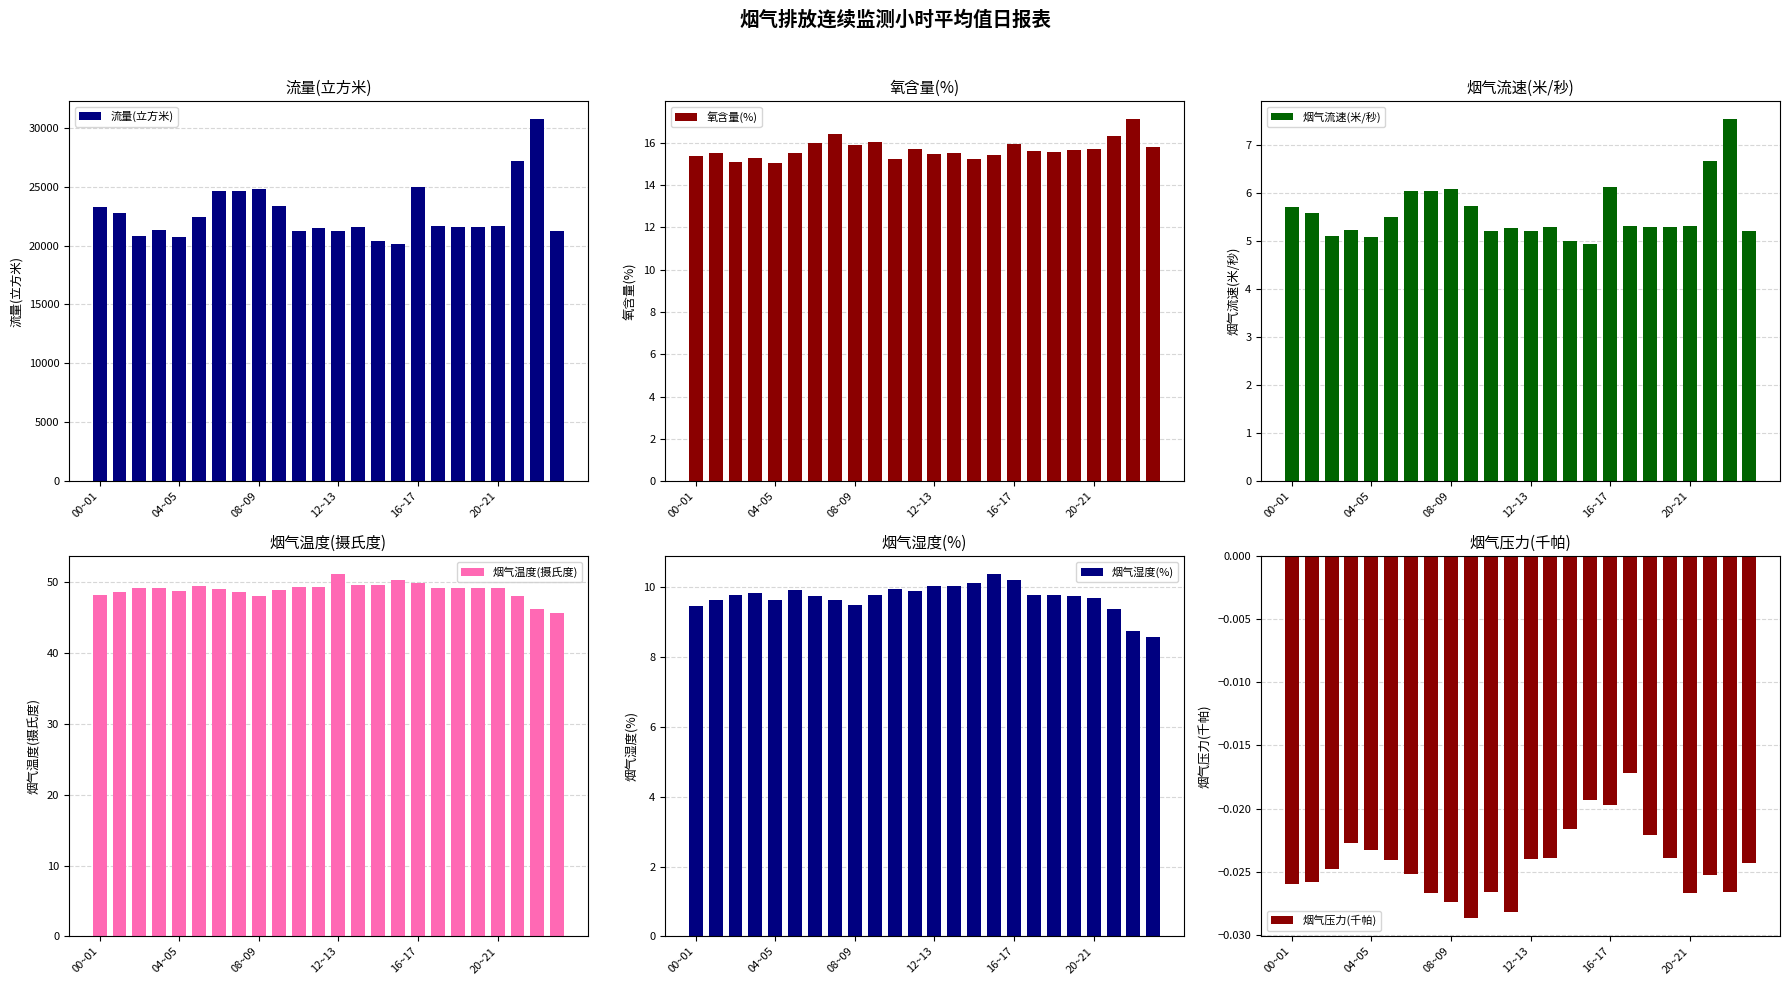

Which label corresponds to the smallest value in the chart?

9